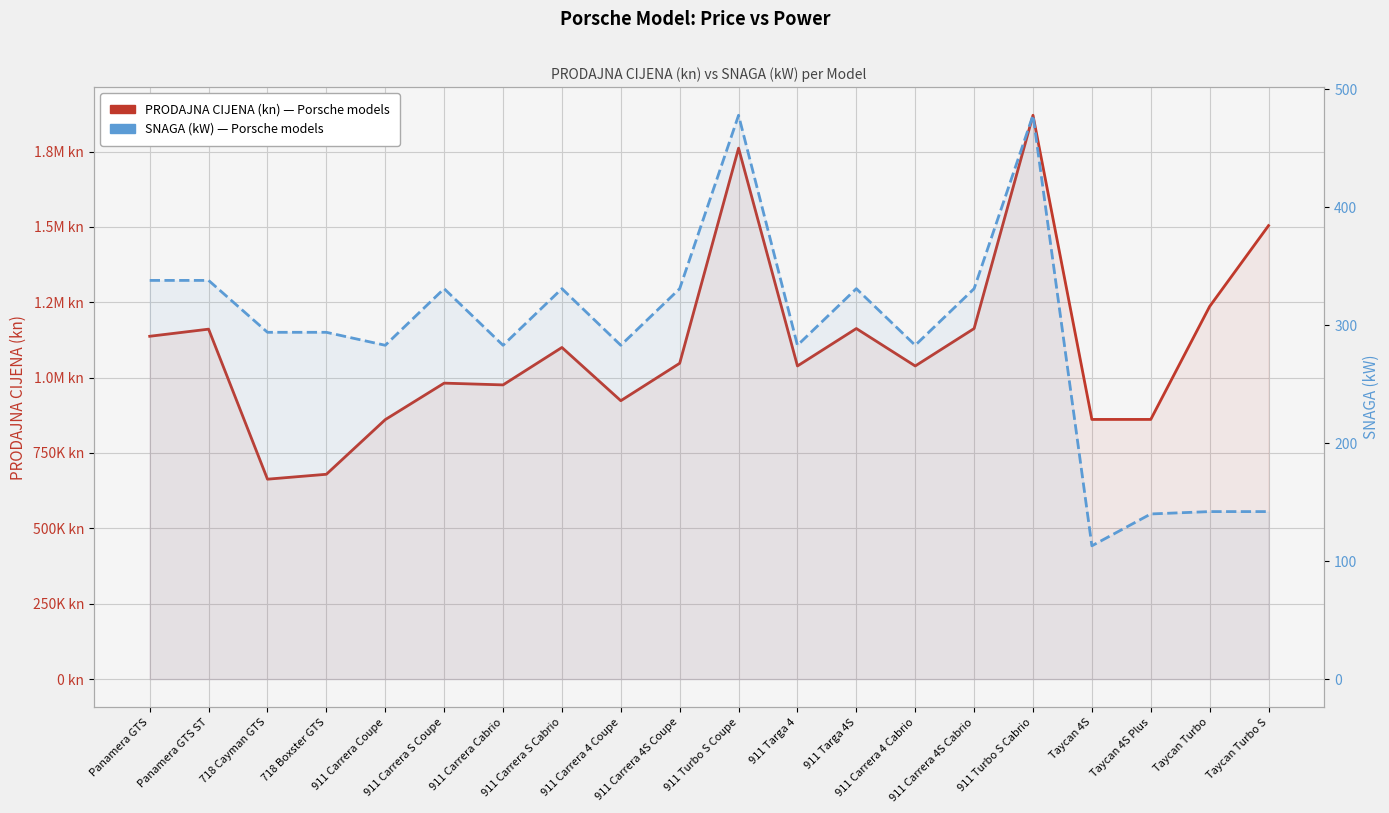

What are all the series names shown in the legend?

PRODAJNA CIJENA (kn), SNAGA (kW)